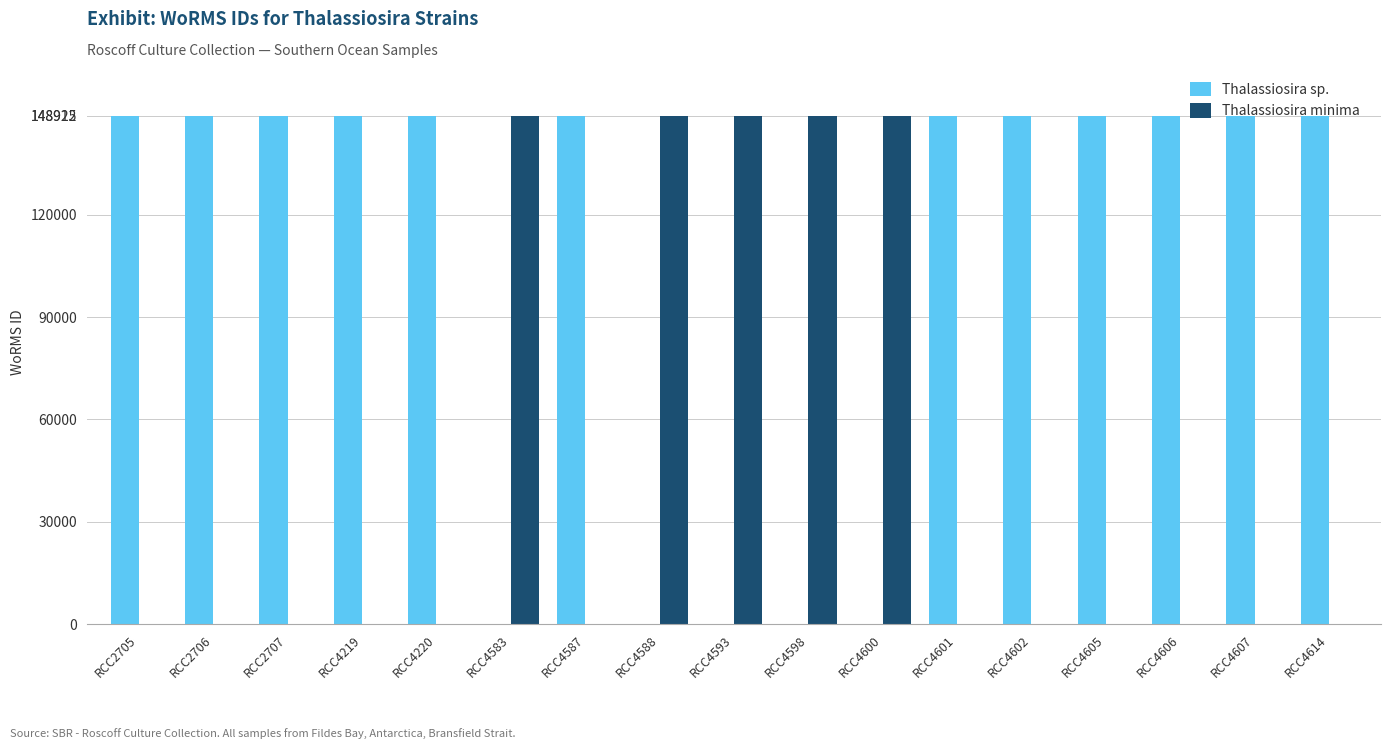

What is the spread (max minus min) of values at RCC4602?

148912